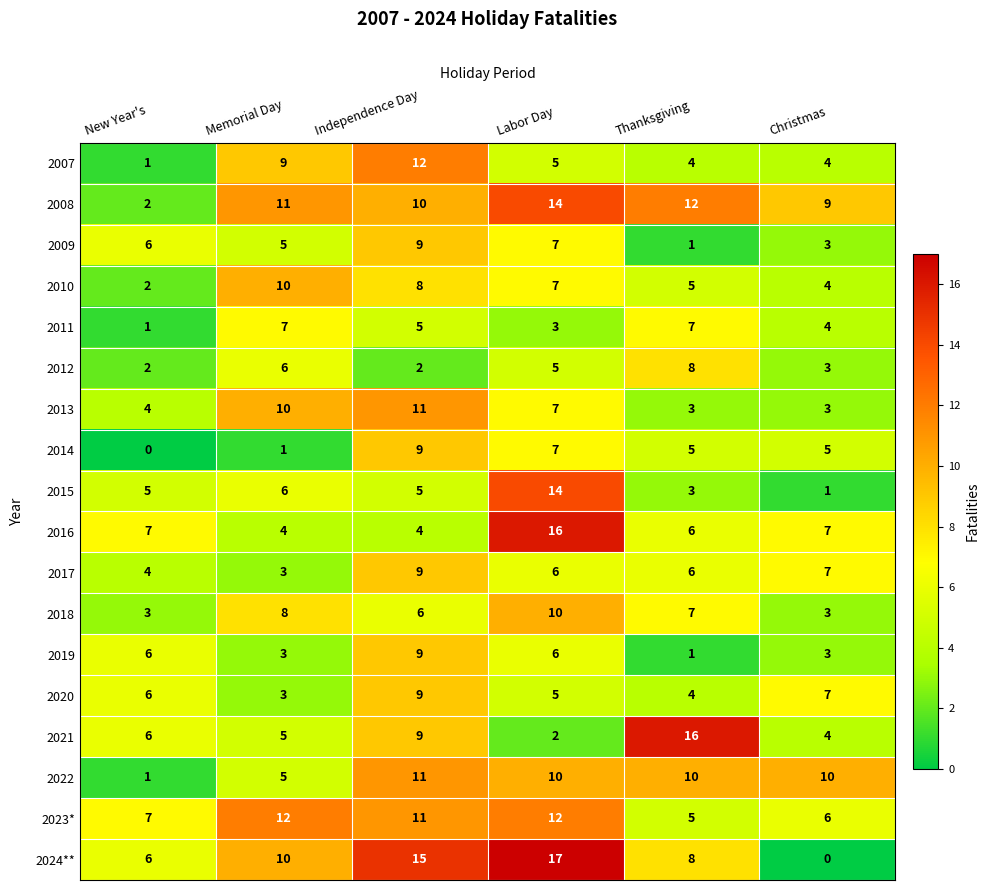

List the labels in order of 2020 value, largest first.

Independence Day, Christmas, New Year's, Labor Day, Thanksgiving, Memorial Day